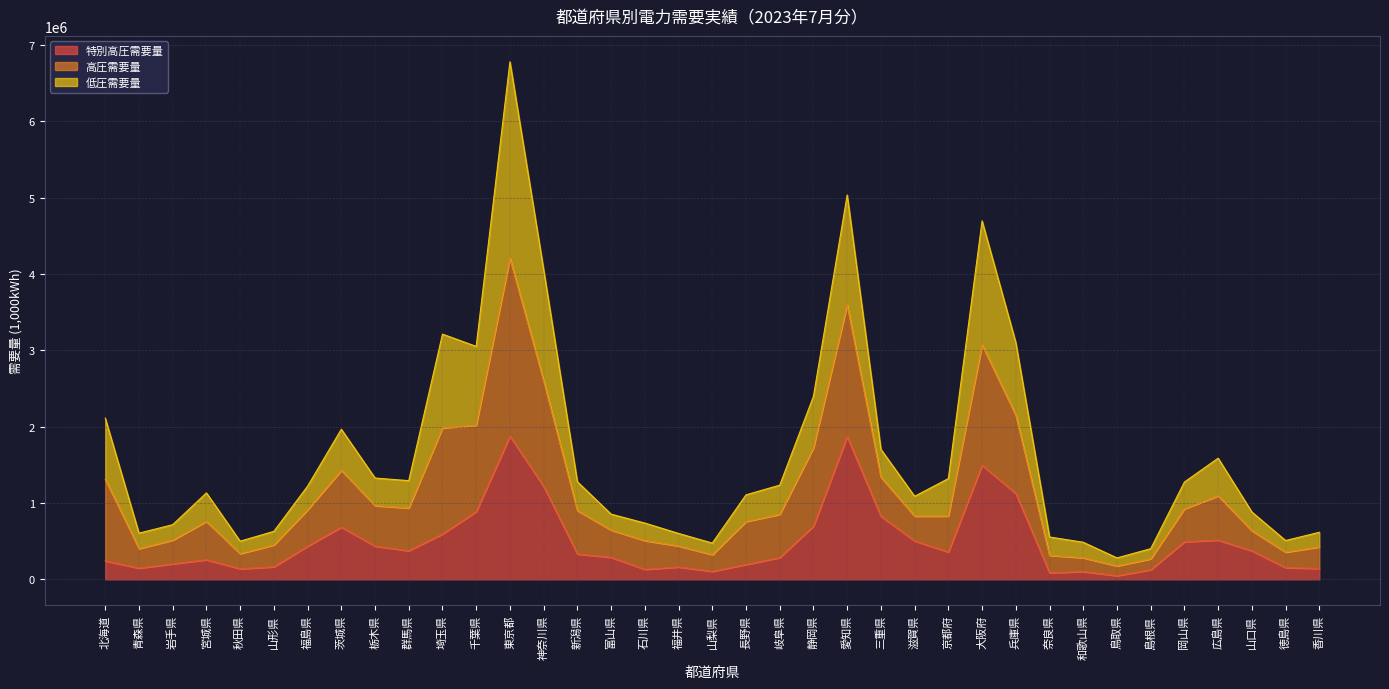

Is it true that 特別高圧需要量 equals 261339.6 at 栃木県?

False